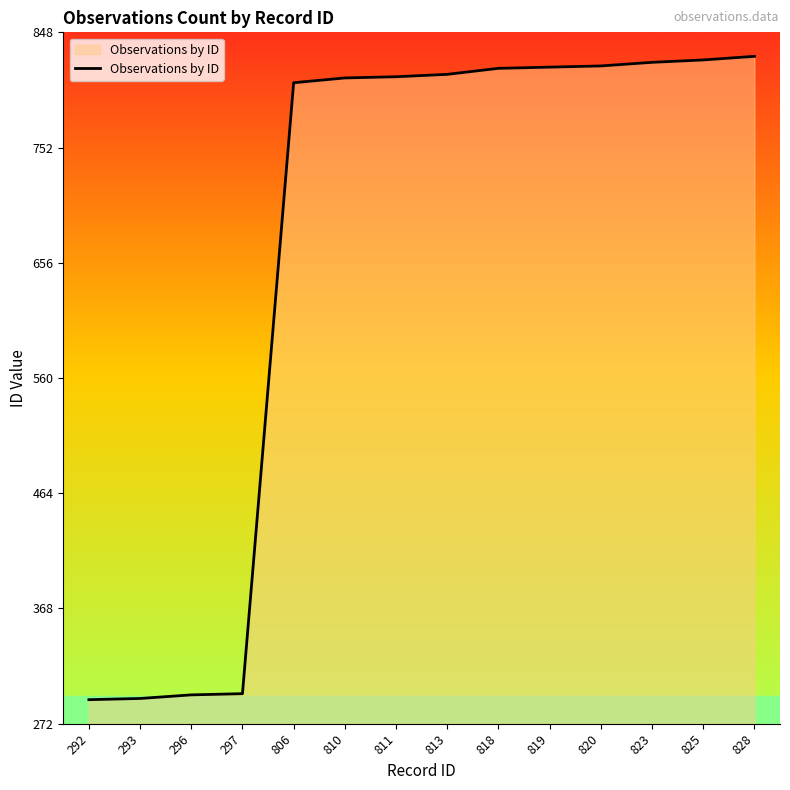

What is the change in value from 297 to 813?

+516